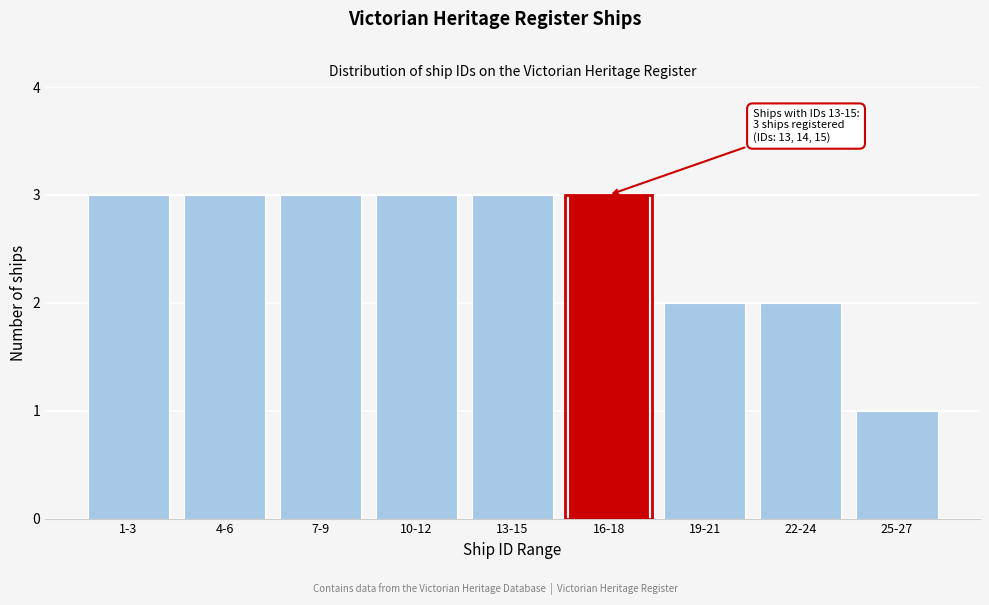

Reading left to right, what are all the values shown in this chart?

3	3	3	3	3	3	2	2	1